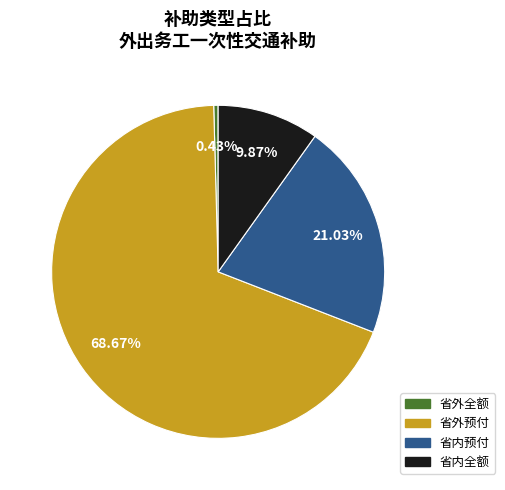

True or false: 省外全额 accounts for 7% of the total.

False